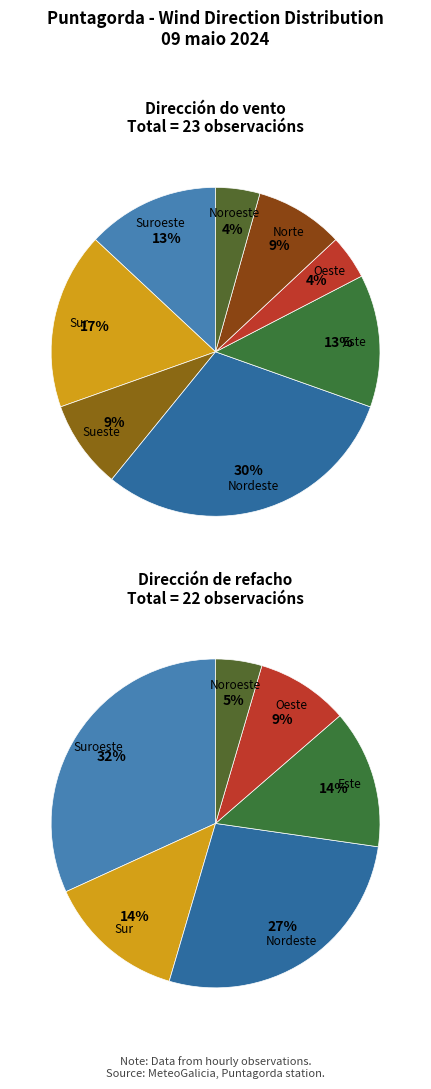

What is the largest slice in the pie chart?

Nordeste